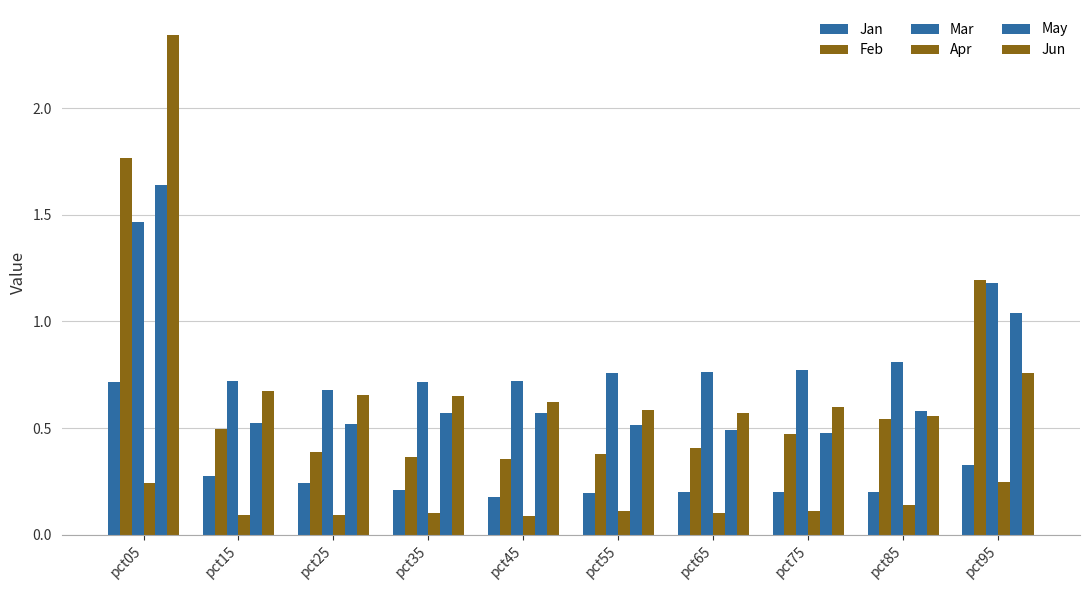

What is the value of the Jun bar at the 1st from the left?

2.3